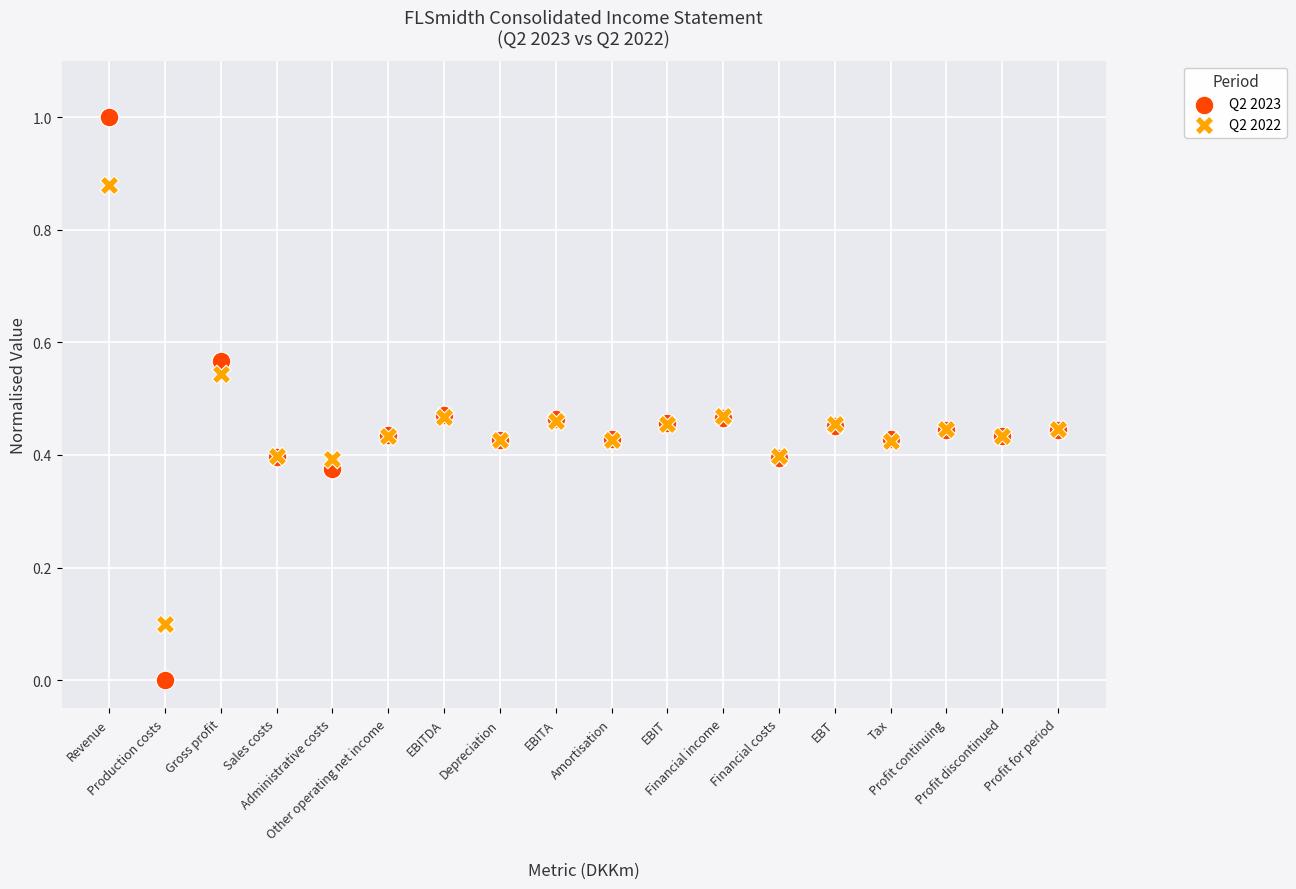

Which series has the largest Y range (max minus min)?

Q2 2023